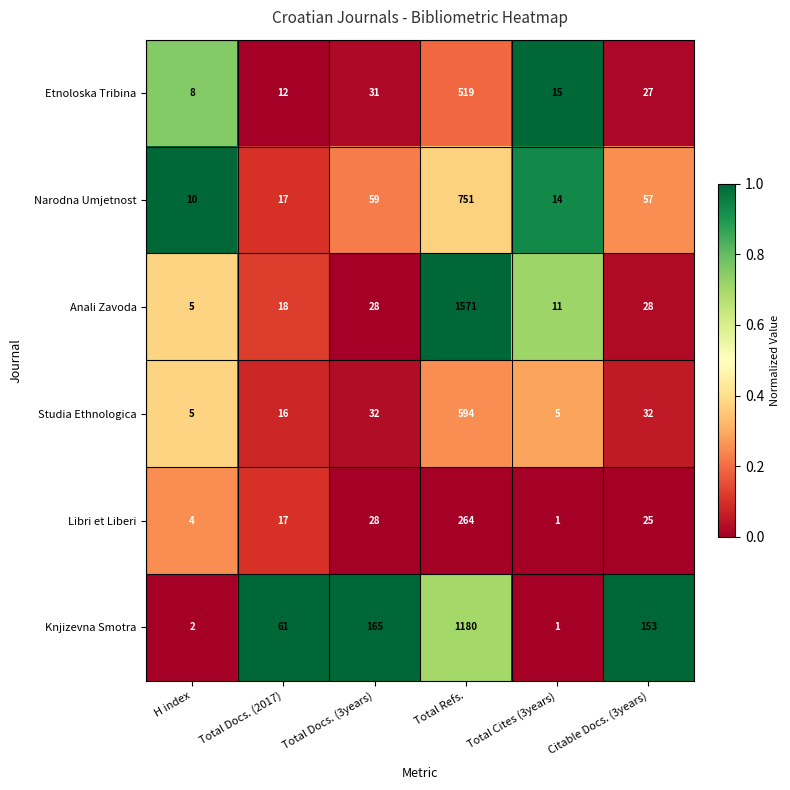

At which category is the sum across all series the highest?

Total Refs.